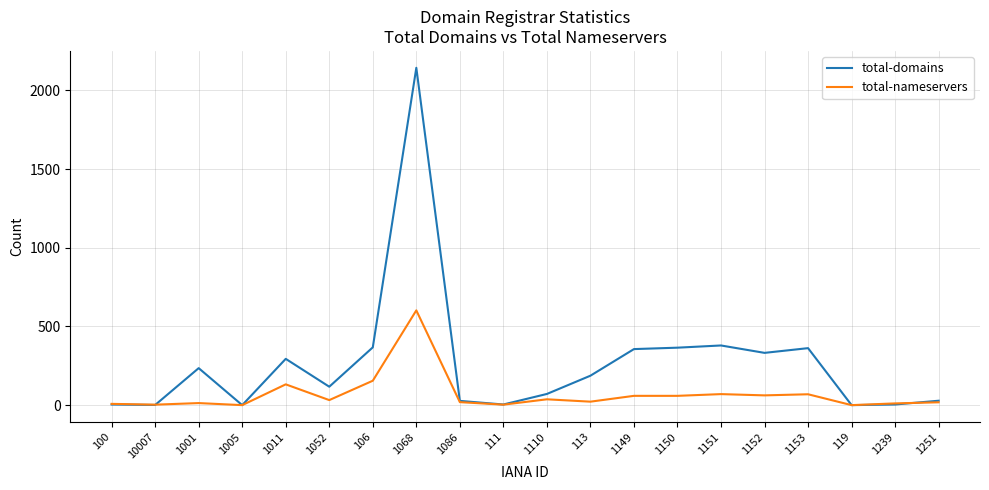

What is the difference between the maximum and minimum values in the total-domains series?

2143